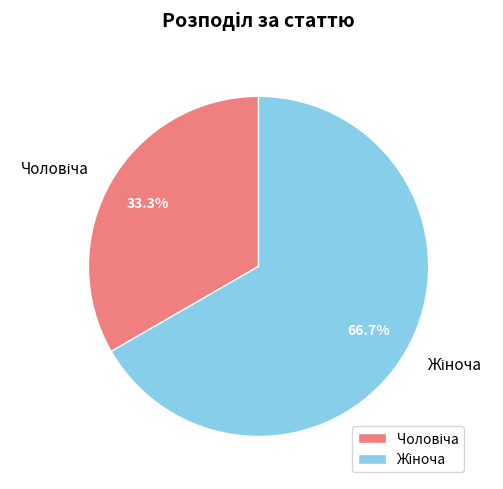

To the nearest percent, what is the average slice percentage?

50%